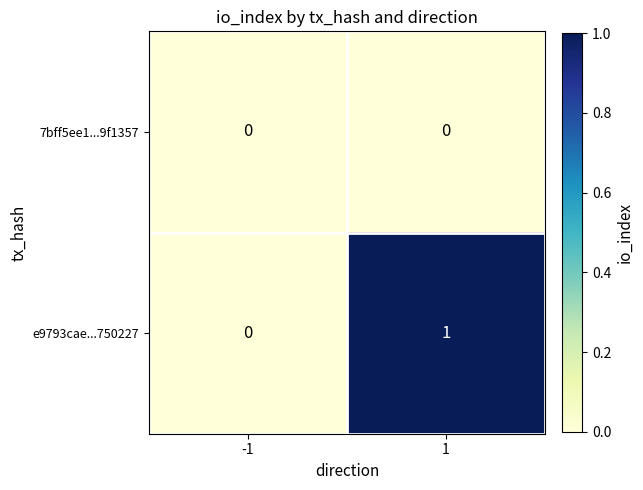

Reading right to left, transcribe all the data shown in this chart.

7bff5ee1...9f1357: 1=0	-1=0
e9793cae...750227: 1=1	-1=0